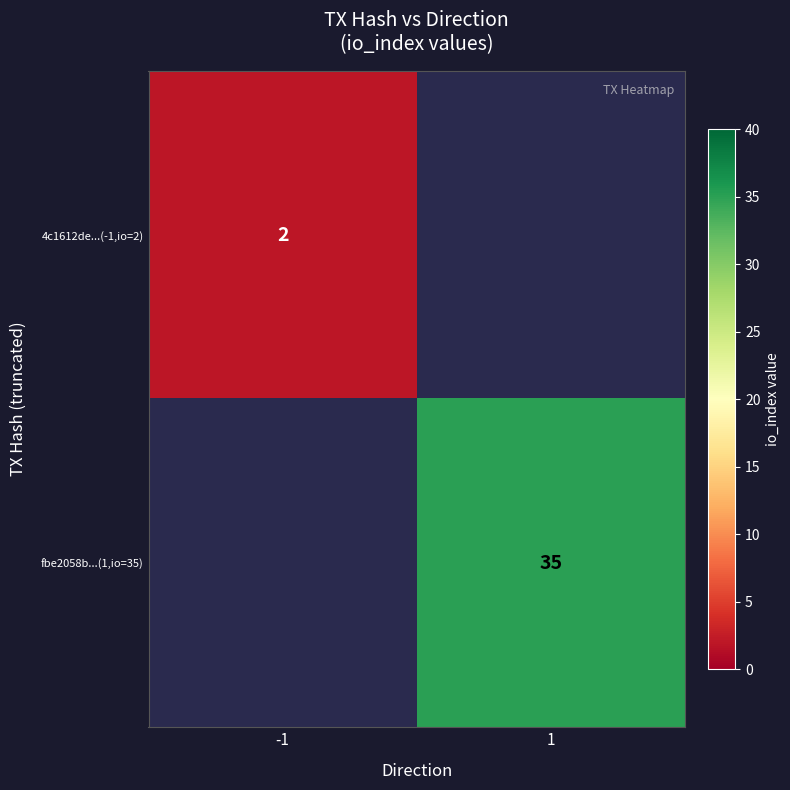

The value of fbe2058b...(1,io=35) at 1 is 35. True or false?

True